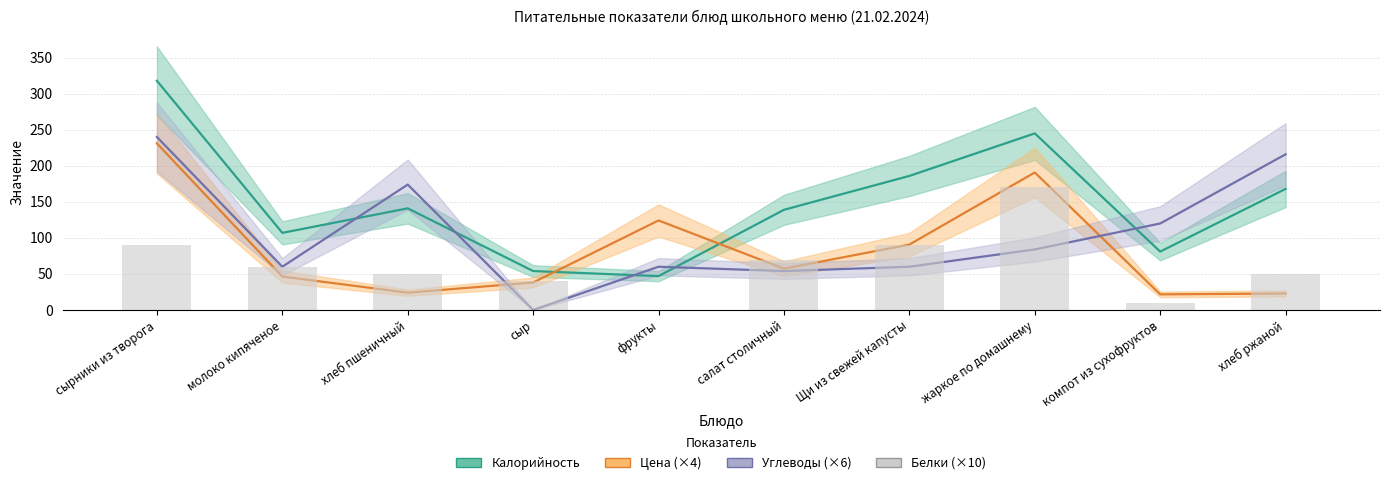

What position from the left is компот из сухофруктов?

9